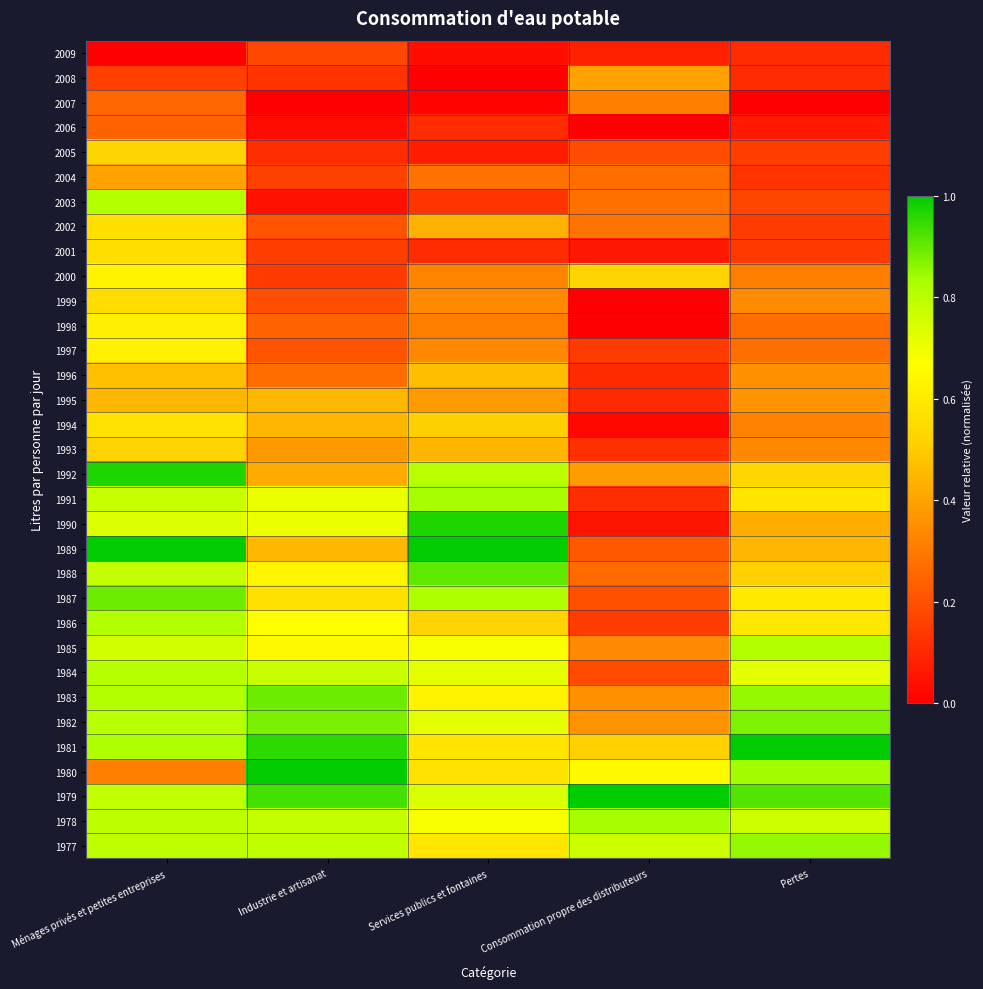

Reading left to right, extract all data points from this chart.

1977: Ménages privés et petites entreprises=0.8	Industrie et artisanat=0.8	Services publics et fontaines=0.6	Consommation propre des distributeurs=0.8	Pertes=0.9
1978: Ménages privés et petites entreprises=0.8	Industrie et artisanat=0.8	Services publics et fontaines=0.7	Consommation propre des distributeurs=0.8	Pertes=0.8
1979: Ménages privés et petites entreprises=0.8	Industrie et artisanat=0.9	Services publics et fontaines=0.7	Consommation propre des distributeurs=1.0	Pertes=0.9
1980: Ménages privés et petites entreprises=0.3	Industrie et artisanat=1.0	Services publics et fontaines=0.6	Consommation propre des distributeurs=0.6	Pertes=0.8
1981: Ménages privés et petites entreprises=0.8	Industrie et artisanat=1.0	Services publics et fontaines=0.6	Consommation propre des distributeurs=0.5	Pertes=1.0
1982: Ménages privés et petites entreprises=0.8	Industrie et artisanat=0.9	Services publics et fontaines=0.7	Consommation propre des distributeurs=0.4	Pertes=0.9
1983: Ménages privés et petites entreprises=0.8	Industrie et artisanat=0.9	Services publics et fontaines=0.6	Consommation propre des distributeurs=0.4	Pertes=0.9
1984: Ménages privés et petites entreprises=0.8	Industrie et artisanat=0.8	Services publics et fontaines=0.7	Consommation propre des distributeurs=0.2	Pertes=0.7
1985: Ménages privés et petites entreprises=0.8	Industrie et artisanat=0.6	Services publics et fontaines=0.7	Consommation propre des distributeurs=0.3	Pertes=0.8
1986: Ménages privés et petites entreprises=0.8	Industrie et artisanat=0.7	Services publics et fontaines=0.5	Consommation propre des distributeurs=0.2	Pertes=0.6
1987: Ménages privés et petites entreprises=0.9	Industrie et artisanat=0.6	Services publics et fontaines=0.8	Consommation propre des distributeurs=0.2	Pertes=0.6
1988: Ménages privés et petites entreprises=0.8	Industrie et artisanat=0.6	Services publics et fontaines=0.9	Consommation propre des distributeurs=0.3	Pertes=0.5
1989: Ménages privés et petites entreprises=1.0	Industrie et artisanat=0.4	Services publics et fontaines=1.0	Consommation propre des distributeurs=0.2	Pertes=0.4
1990: Ménages privés et petites entreprises=0.7	Industrie et artisanat=0.7	Services publics et fontaines=1.0	Consommation propre des distributeurs=0.1	Pertes=0.4
1991: Ménages privés et petites entreprises=0.8	Industrie et artisanat=0.7	Services publics et fontaines=0.8	Consommation propre des distributeurs=0.1	Pertes=0.6
1992: Ménages privés et petites entreprises=1.0	Industrie et artisanat=0.4	Services publics et fontaines=0.8	Consommation propre des distributeurs=0.4	Pertes=0.5
1993: Ménages privés et petites entreprises=0.5	Industrie et artisanat=0.4	Services publics et fontaines=0.4	Consommation propre des distributeurs=0.1	Pertes=0.3
1994: Ménages privés et petites entreprises=0.6	Industrie et artisanat=0.4	Services publics et fontaines=0.5	Consommation propre des distributeurs=0.0	Pertes=0.3
1995: Ménages privés et petites entreprises=0.4	Industrie et artisanat=0.5	Services publics et fontaines=0.4	Consommation propre des distributeurs=0.1	Pertes=0.4
1996: Ménages privés et petites entreprises=0.5	Industrie et artisanat=0.3	Services publics et fontaines=0.5	Consommation propre des distributeurs=0.1	Pertes=0.4
1997: Ménages privés et petites entreprises=0.6	Industrie et artisanat=0.2	Services publics et fontaines=0.3	Consommation propre des distributeurs=0.1	Pertes=0.3
1998: Ménages privés et petites entreprises=0.6	Industrie et artisanat=0.2	Services publics et fontaines=0.3	Consommation propre des distributeurs=0.0	Pertes=0.3
1999: Ménages privés et petites entreprises=0.6	Industrie et artisanat=0.2	Services publics et fontaines=0.3	Consommation propre des distributeurs=0.0	Pertes=0.3
2000: Ménages privés et petites entreprises=0.6	Industrie et artisanat=0.2	Services publics et fontaines=0.3	Consommation propre des distributeurs=0.5	Pertes=0.3
2001: Ménages privés et petites entreprises=0.6	Industrie et artisanat=0.2	Services publics et fontaines=0.1	Consommation propre des distributeurs=0.1	Pertes=0.1
2002: Ménages privés et petites entreprises=0.6	Industrie et artisanat=0.2	Services publics et fontaines=0.4	Consommation propre des distributeurs=0.3	Pertes=0.1
2003: Ménages privés et petites entreprises=0.8	Industrie et artisanat=0.0	Services publics et fontaines=0.1	Consommation propre des distributeurs=0.3	Pertes=0.2
2004: Ménages privés et petites entreprises=0.4	Industrie et artisanat=0.2	Services publics et fontaines=0.3	Consommation propre des distributeurs=0.3	Pertes=0.1
2005: Ménages privés et petites entreprises=0.5	Industrie et artisanat=0.1	Services publics et fontaines=0.1	Consommation propre des distributeurs=0.2	Pertes=0.2
2006: Ménages privés et petites entreprises=0.2	Industrie et artisanat=0.0	Services publics et fontaines=0.1	Consommation propre des distributeurs=0.0	Pertes=0.1
2007: Ménages privés et petites entreprises=0.3	Industrie et artisanat=0.0	Services publics et fontaines=0.0	Consommation propre des distributeurs=0.3	Pertes=0.0
2008: Ménages privés et petites entreprises=0.2	Industrie et artisanat=0.1	Services publics et fontaines=0.0	Consommation propre des distributeurs=0.4	Pertes=0.1
2009: Ménages privés et petites entreprises=0.0	Industrie et artisanat=0.2	Services publics et fontaines=0.0	Consommation propre des distributeurs=0.1	Pertes=0.1